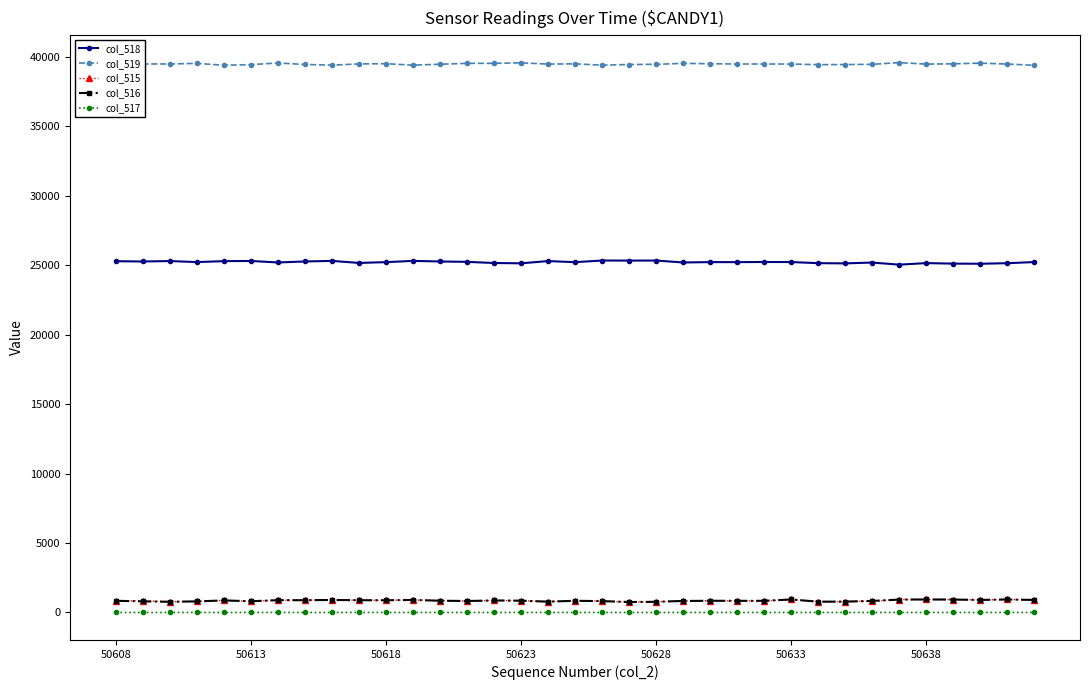

At how many categories does at least one series exceed 27657?

35